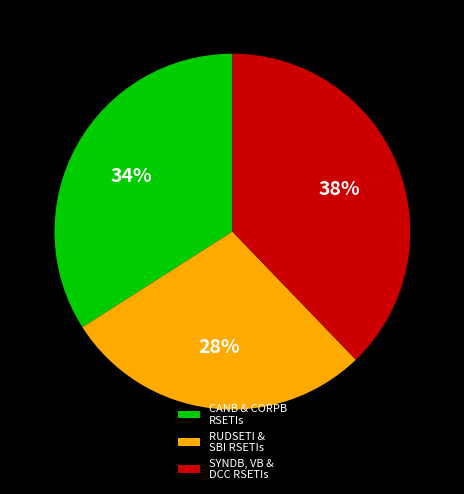

Is there any slice that represents more than half of the pie?

No